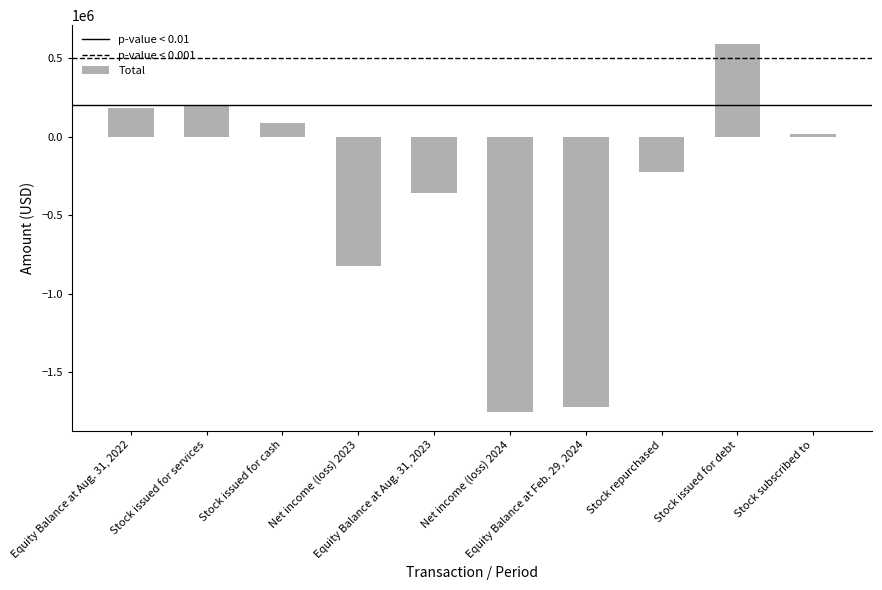

Read the value at Stock issued for debt, to the nearest 50.

593750